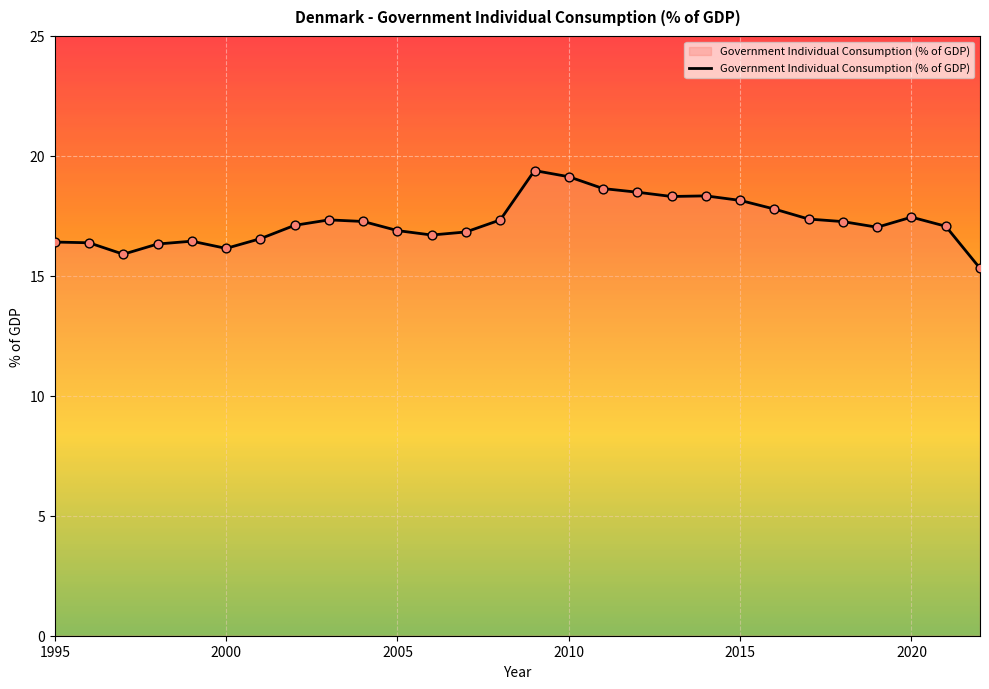

What is the difference between the maximum and minimum values?

4.1